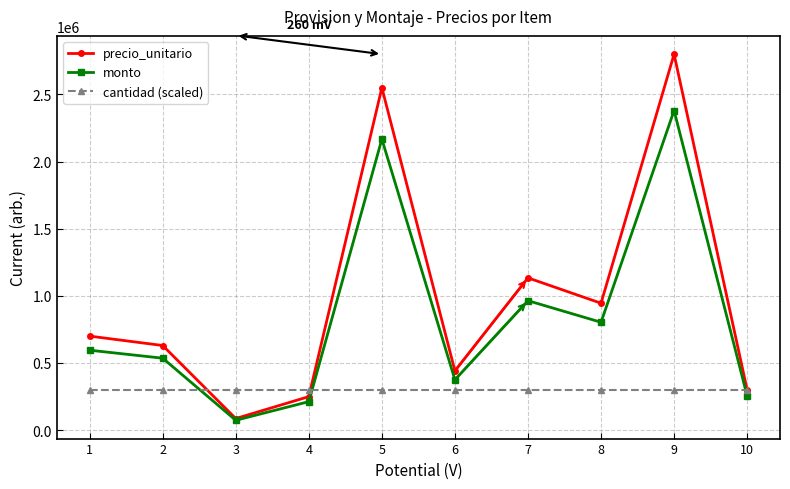

What is the average value of the precio_unitario series?

983540